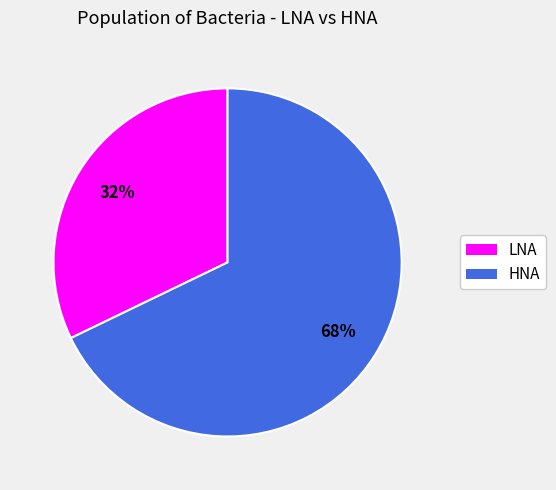

How many slices are in this pie chart?

2